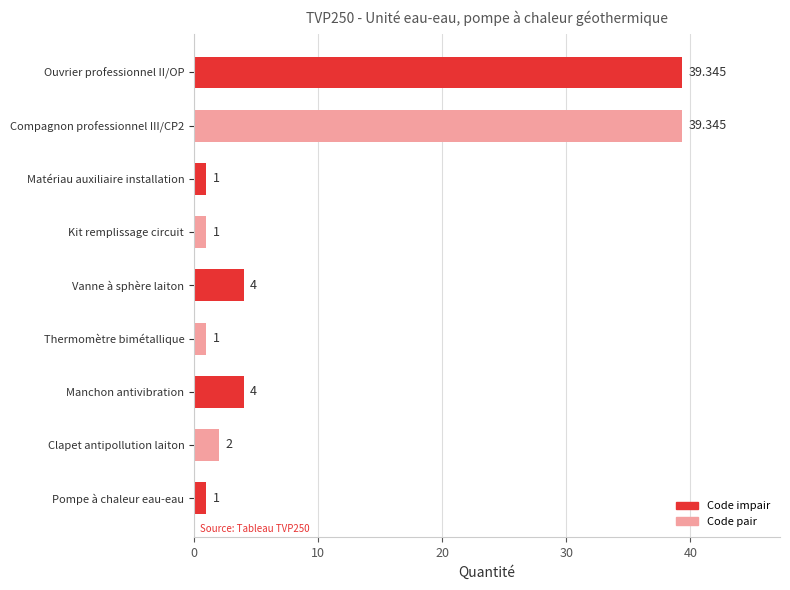

Which has a higher value, Thermomètre bimétallique or Manchon antivibration?

Manchon antivibration